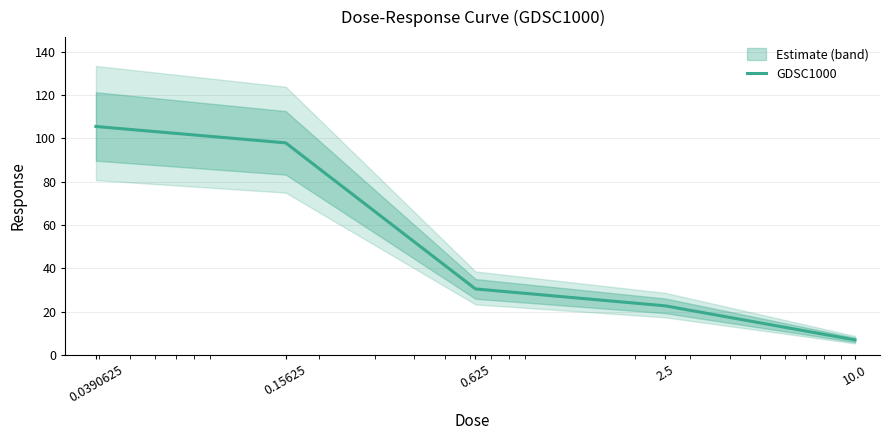

Where is the data nearest to the value 56?

0.625